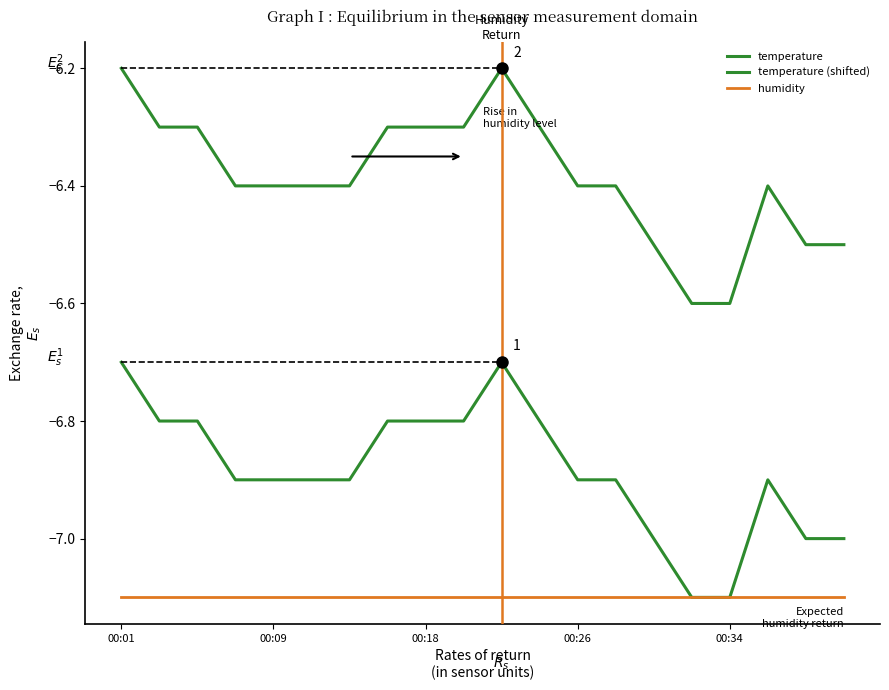

Which series has the largest range (max minus min)?

temperature